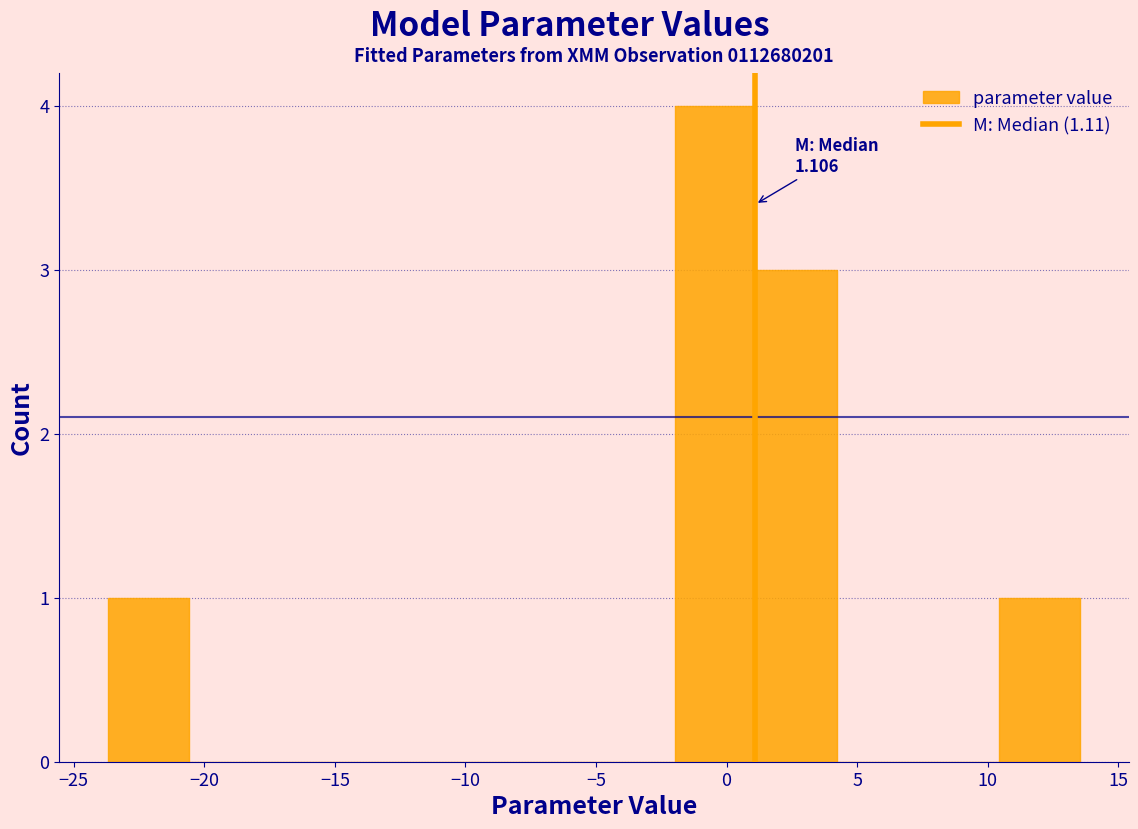

Which range on the x-axis has the tallest bar?

-2.0 to 1.0